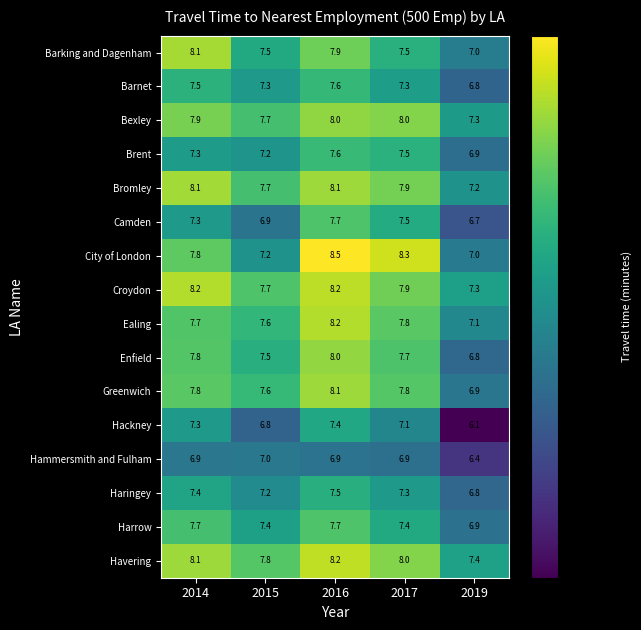

The value of Ealing at 2016 is 8.2. True or false?

True